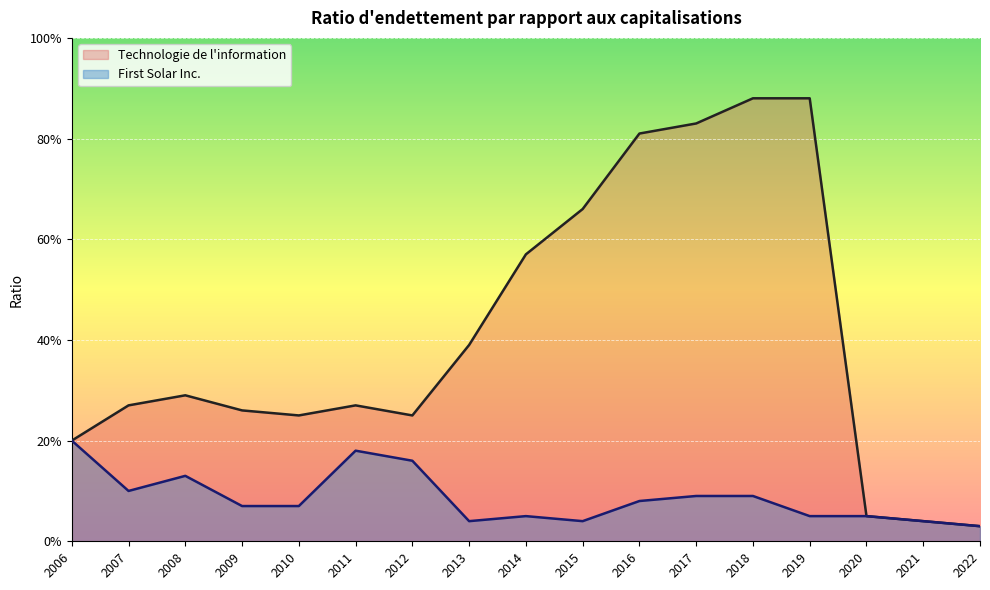

What is the value of the First Solar Inc. point at the 11th from the left?

0.1